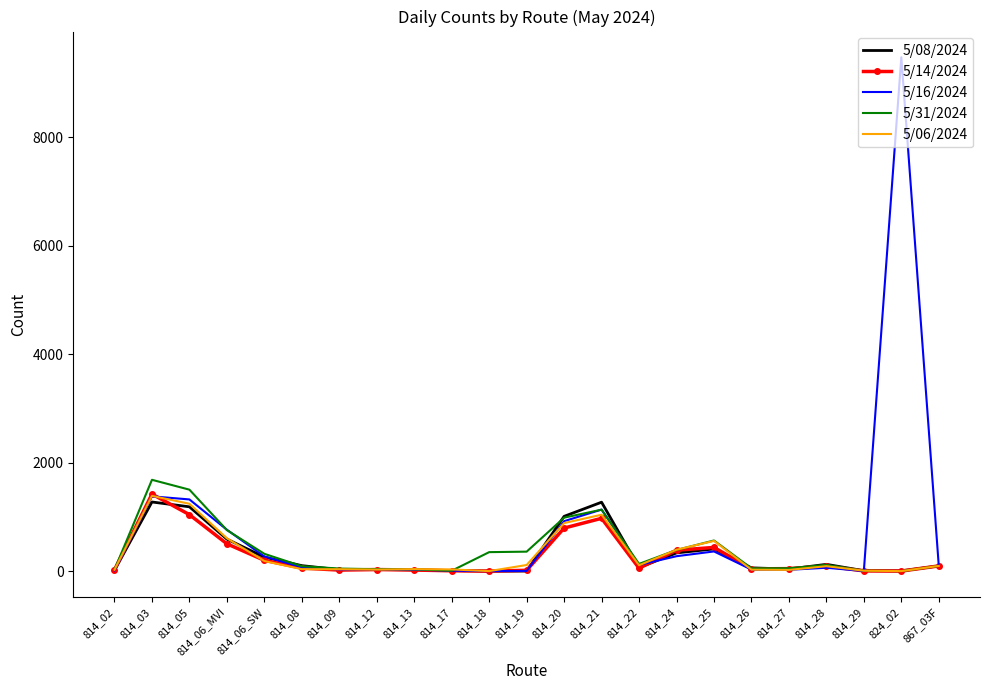

True or false: 5/08/2024 and 5/06/2024 cross at least once.

True